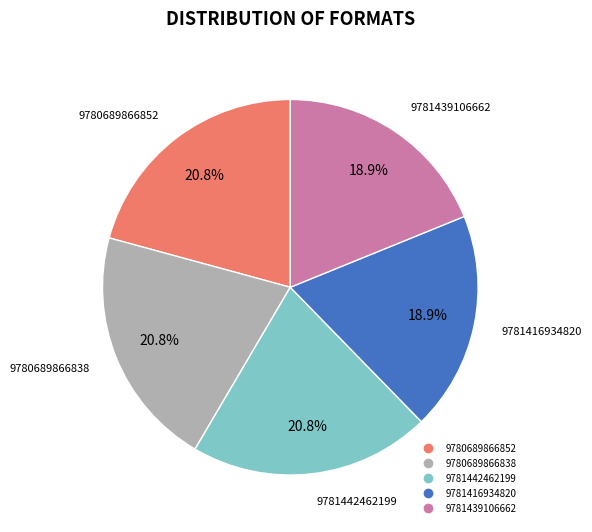

What percentage is the 9781439106662 slice, to the nearest percent?

19%